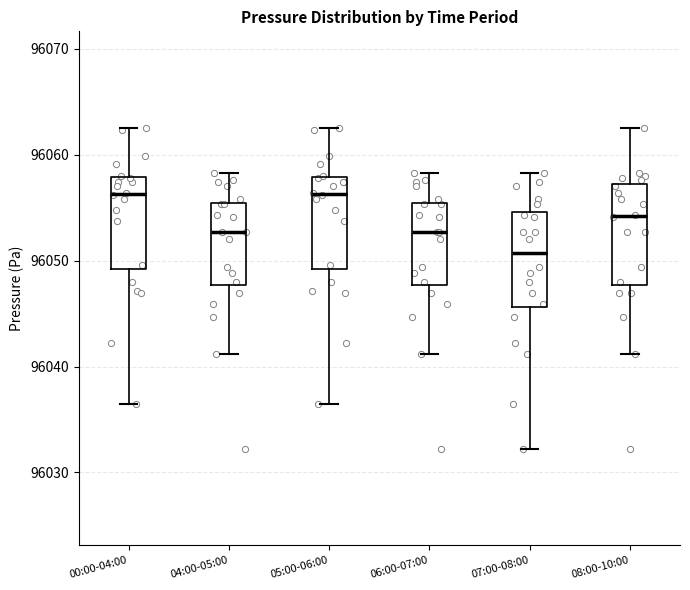

Reading left to right, read every box against the y-axis: the position of its median line, the range the box covers, and the ends of its whiskers. The values are not printed on the chart, so give them approximately, as read against the axis.

00:00-04:00: median 96056, box 96049 to 96058, whiskers 96037 to 96063
04:00-05:00: median 96053, box 96048 to 96055, whiskers 96041 to 96058
05:00-06:00: median 96056, box 96049 to 96058, whiskers 96037 to 96063
06:00-07:00: median 96053, box 96048 to 96055, whiskers 96041 to 96058
07:00-08:00: median 96051, box 96046 to 96055, whiskers 96032 to 96058
08:00-10:00: median 96054, box 96048 to 96057, whiskers 96041 to 96063